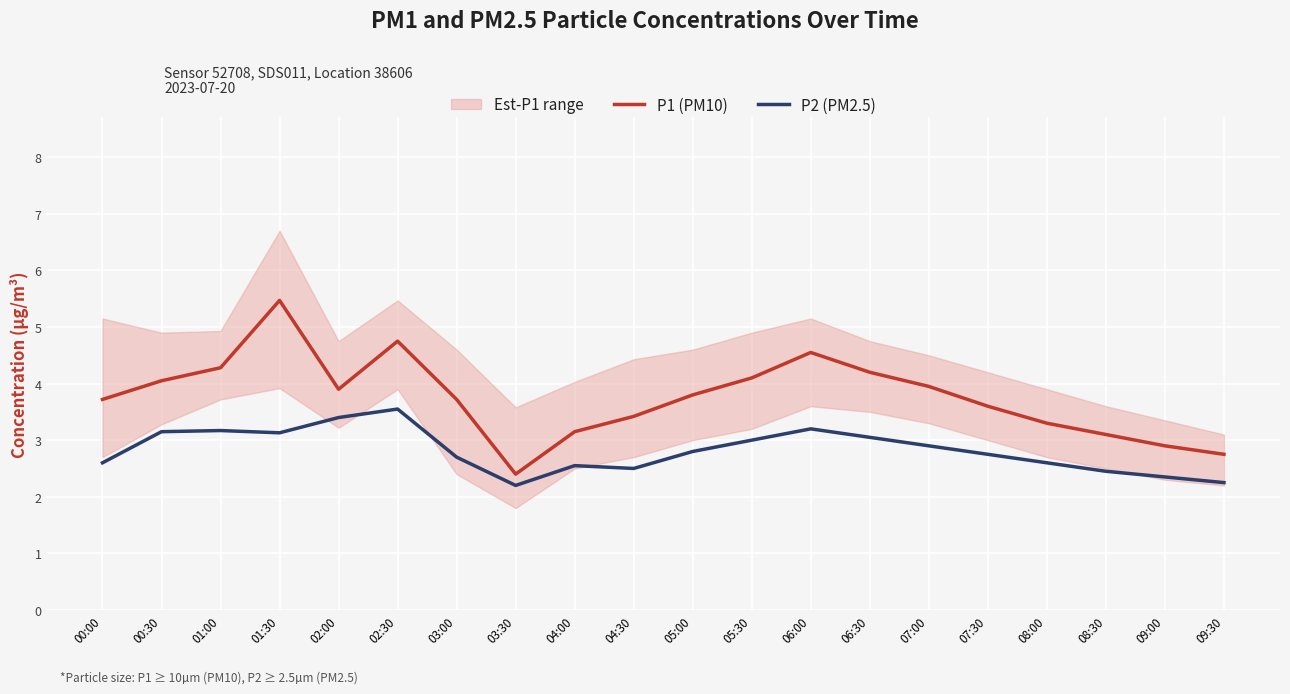

Where is P1 (PM10) nearest to the value 3?

08:30